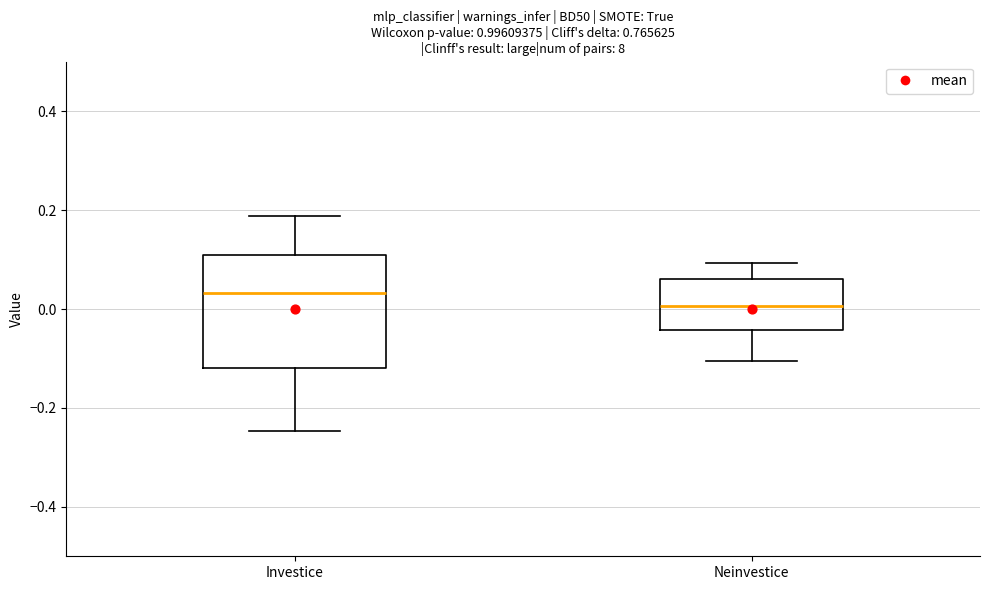

Which box's median line is the lowest?

Neinvestice